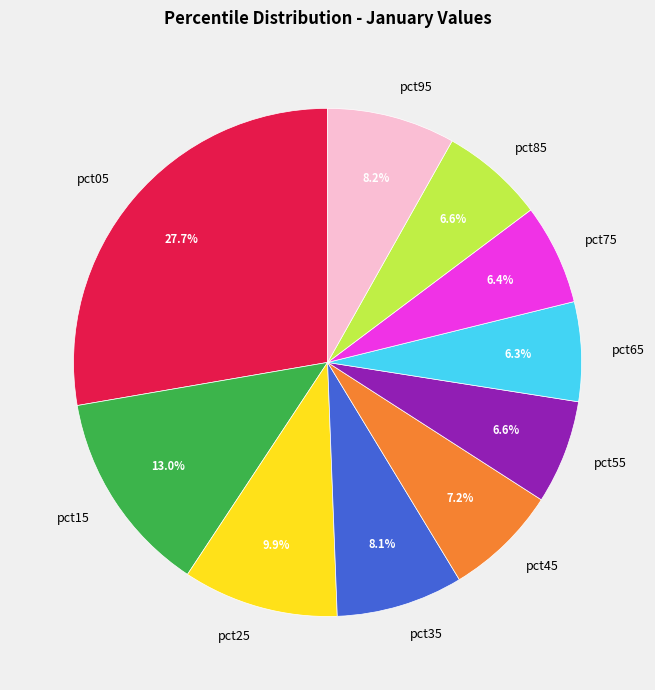

What is the largest slice in the pie chart?

pct05